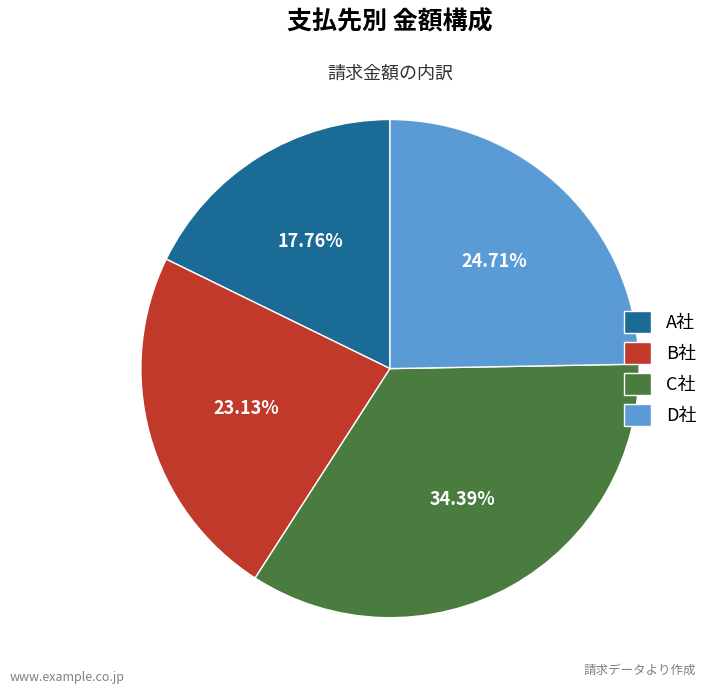

Is there any slice that represents more than half of the pie?

No